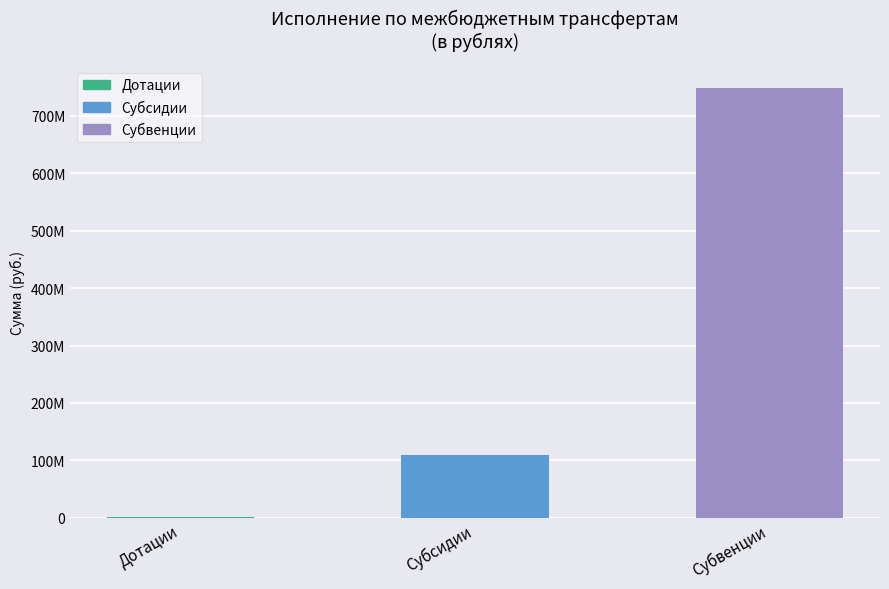

How many data points are less than 109714063?

1